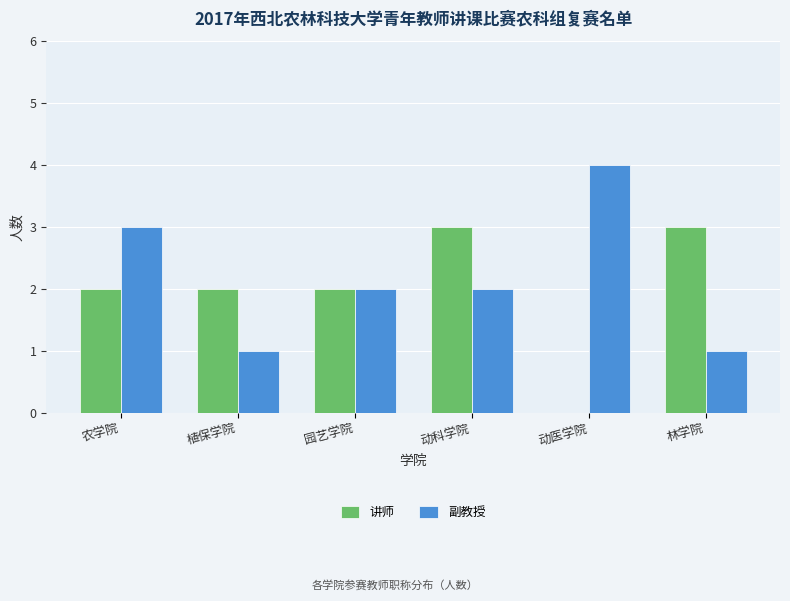

Reading left to right, extract all data points from this chart.

讲师: 农学院=2	植保学院=2	园艺学院=2	动科学院=3	动医学院=0	林学院=3
副教授: 农学院=3	植保学院=1	园艺学院=2	动科学院=2	动医学院=4	林学院=1